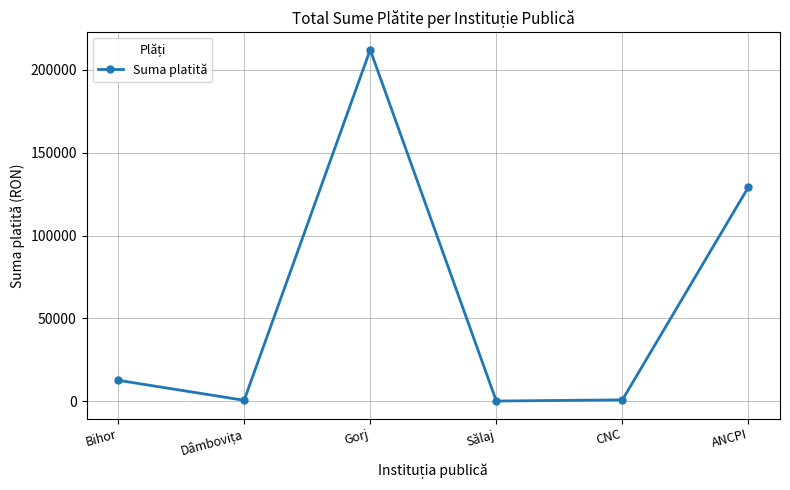

True or false: there are more than 2 points higher than both neighbors.

False